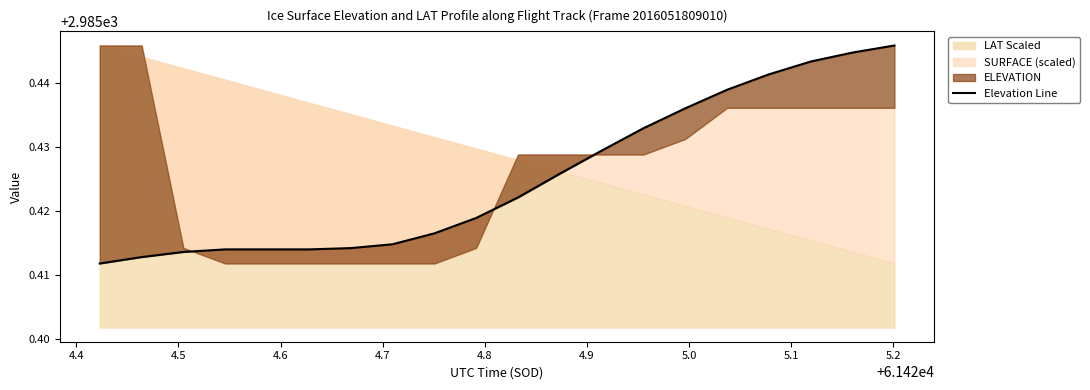

What is the smallest value displayed?

2985.4